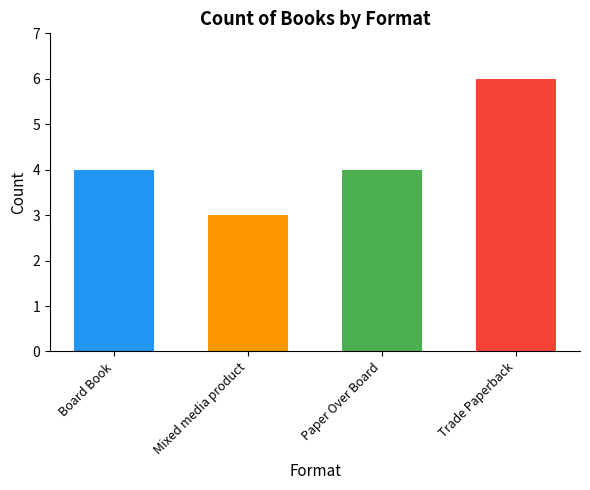

Which has a higher value, Mixed media product or Board Book?

Board Book